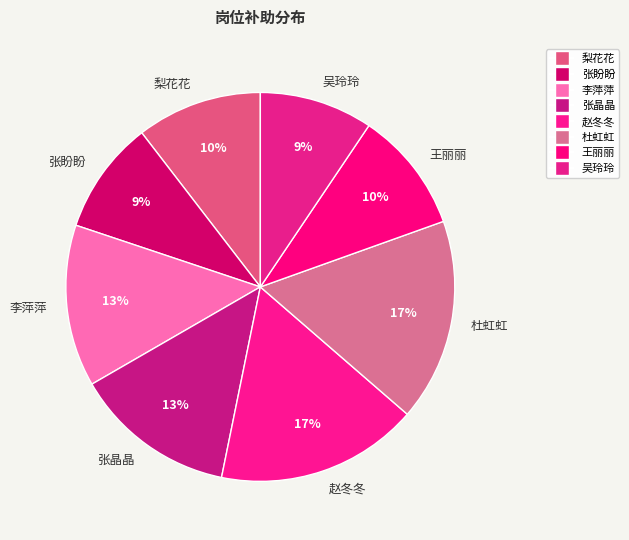

Combined, do 张盼盼 and 王丽丽 account for over 50%?

No